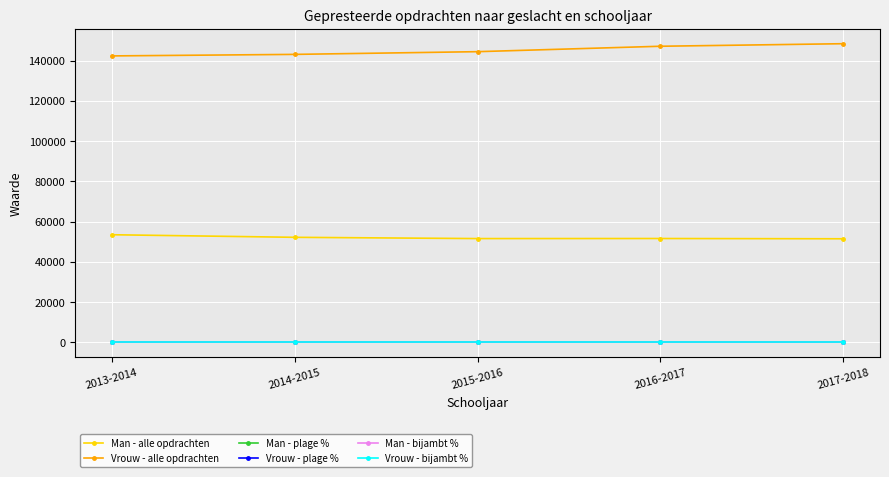

True or false: Man - alle opdrachten and Vrouw - bijambt % cross at least once.

False